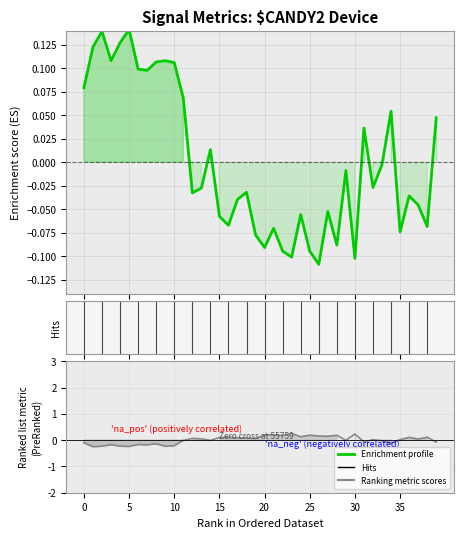

How many interior local peaks does the Ranking metric scores series have?

13